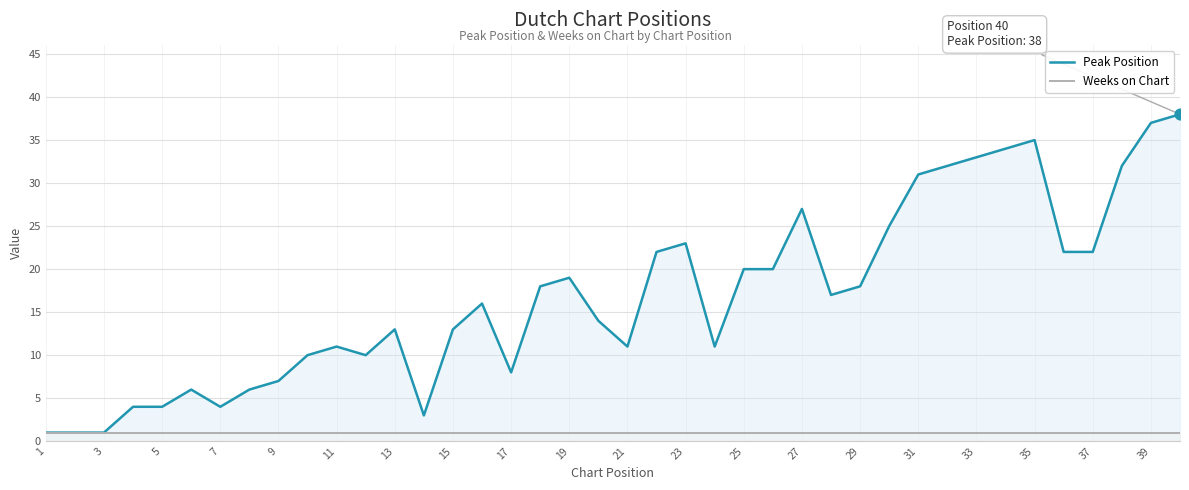

Which series has the largest total across all categories?

Peak Position